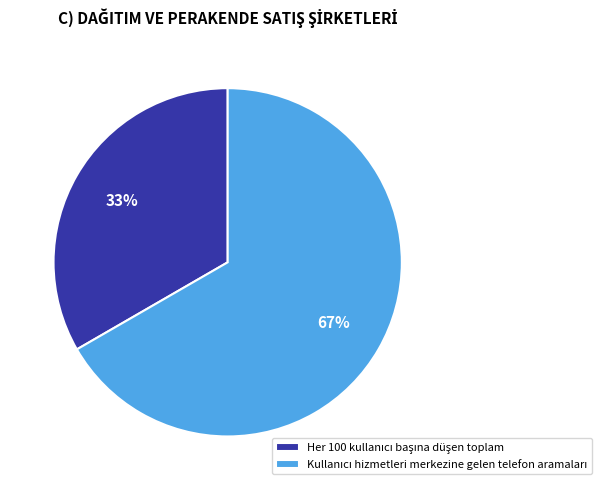

Does any single category account for the majority?

Yes